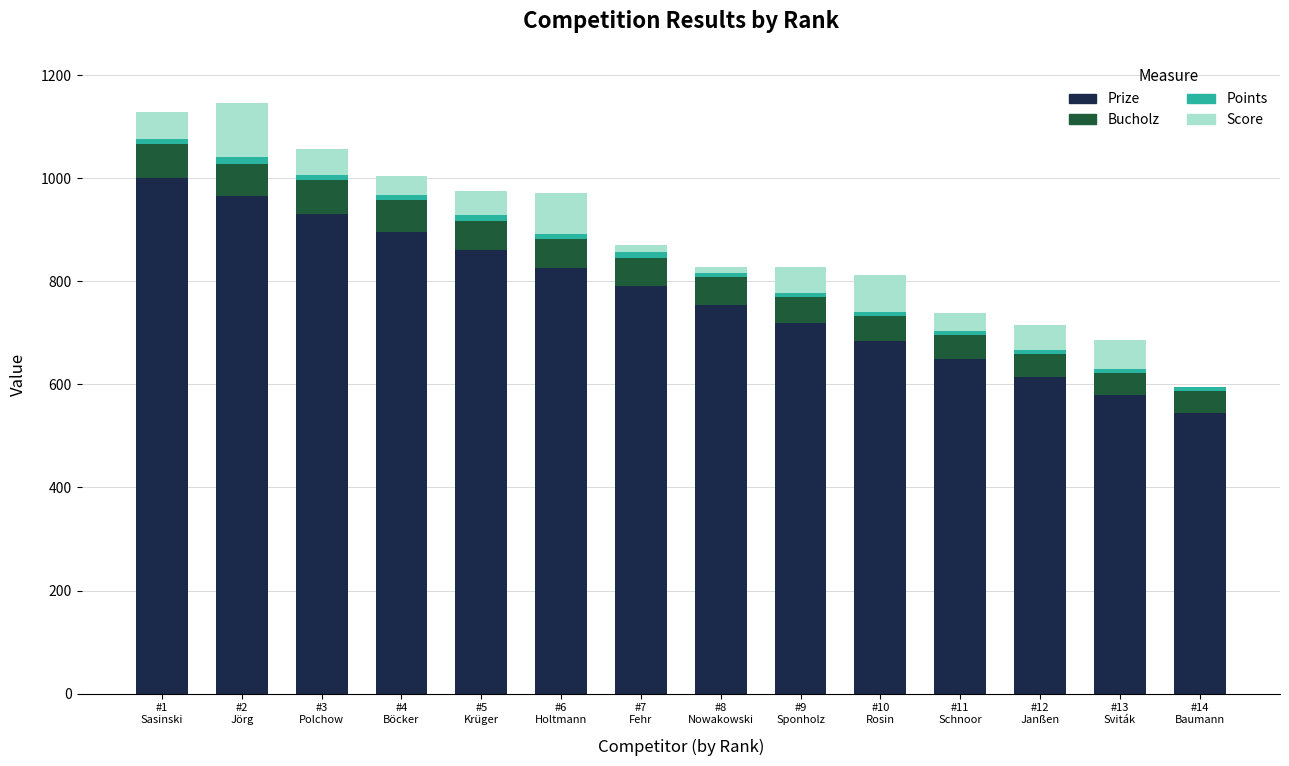

What is the highest value of the Prize series?

1000